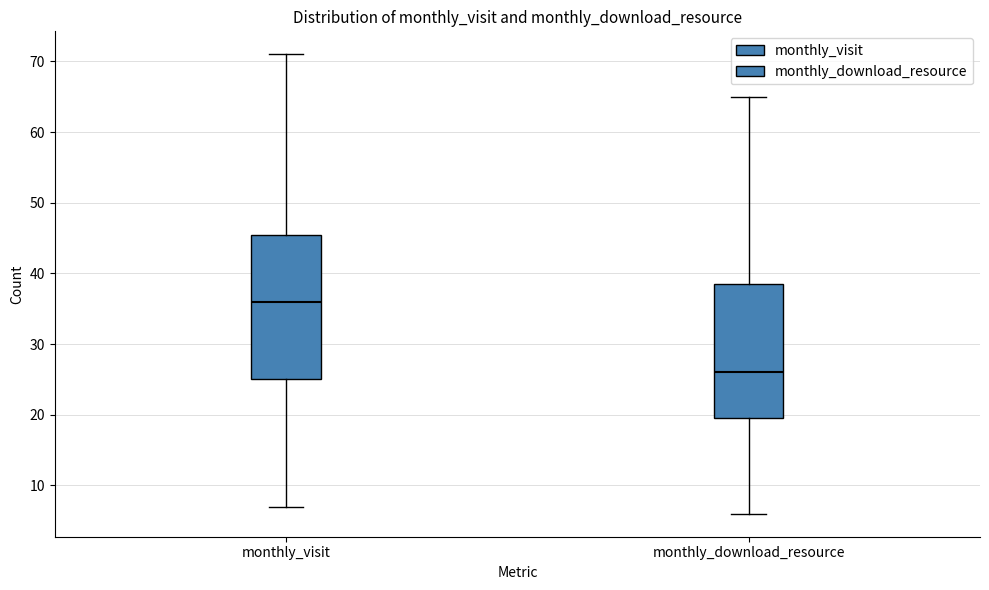

Comparing the boxes themselves (not the whiskers), which one is the tallest?

monthly_visit